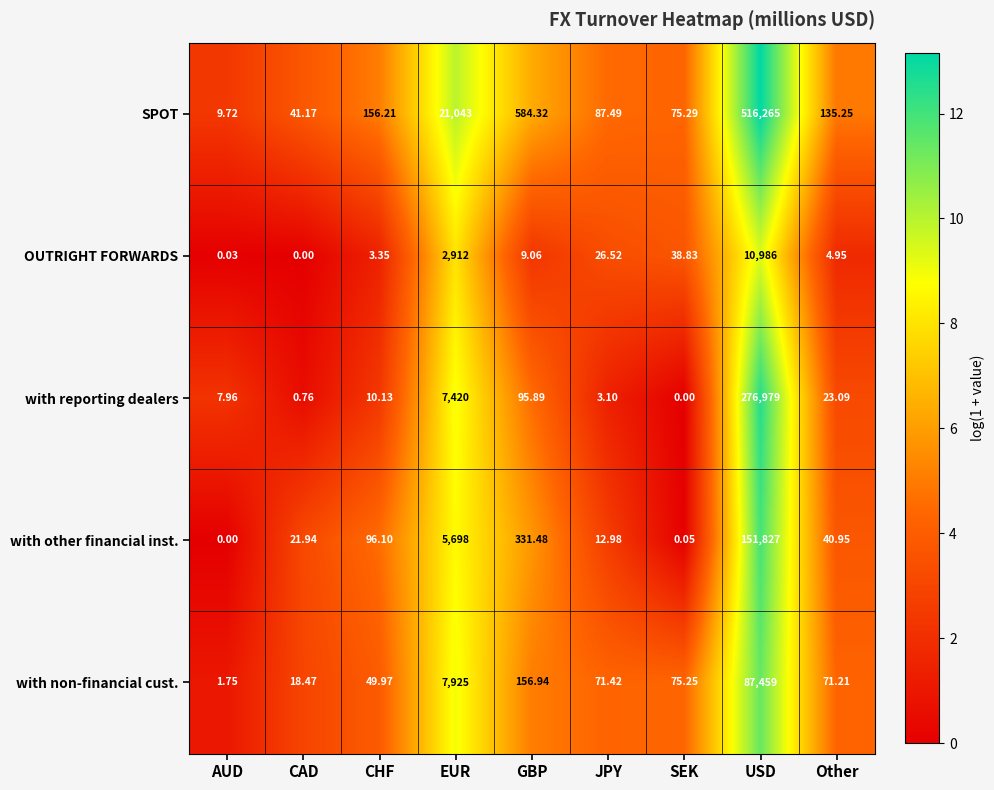

Which series has the largest range (max minus min)?

SPOT